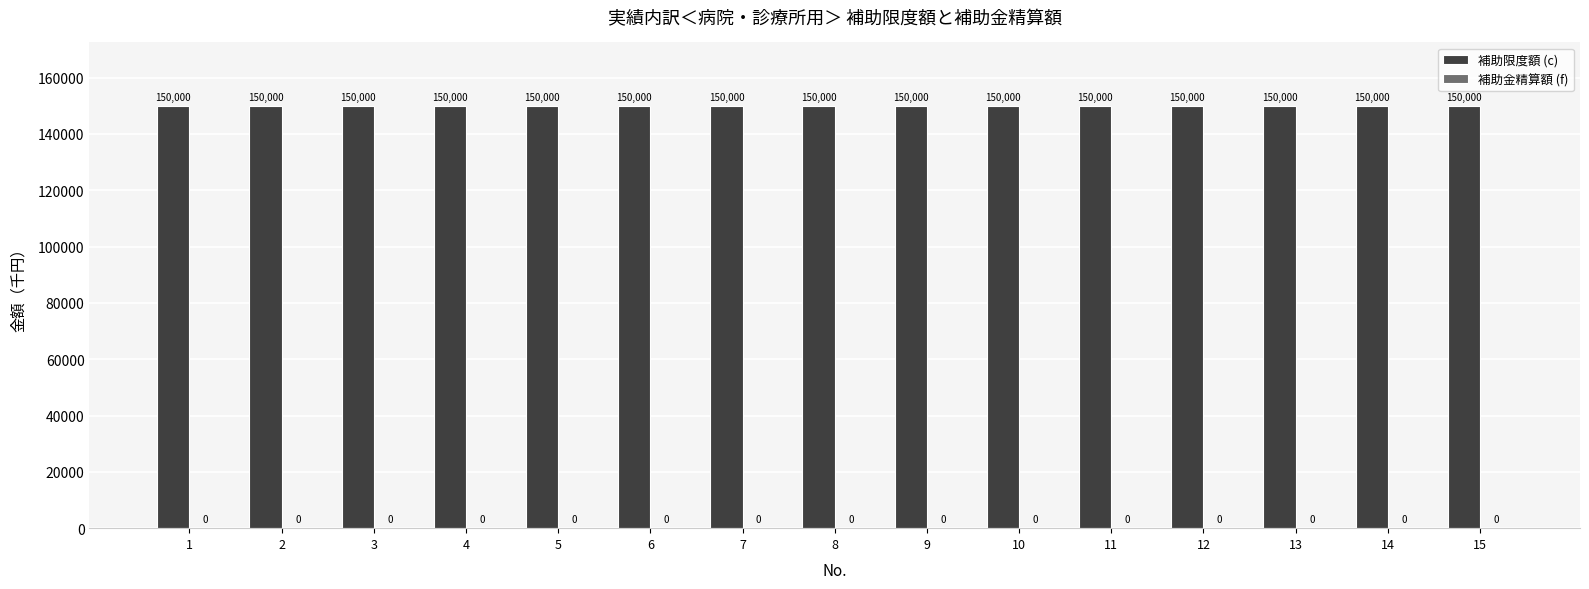

Between 7 and 11, which series saw the biggest shift?

補助限度額 (c)